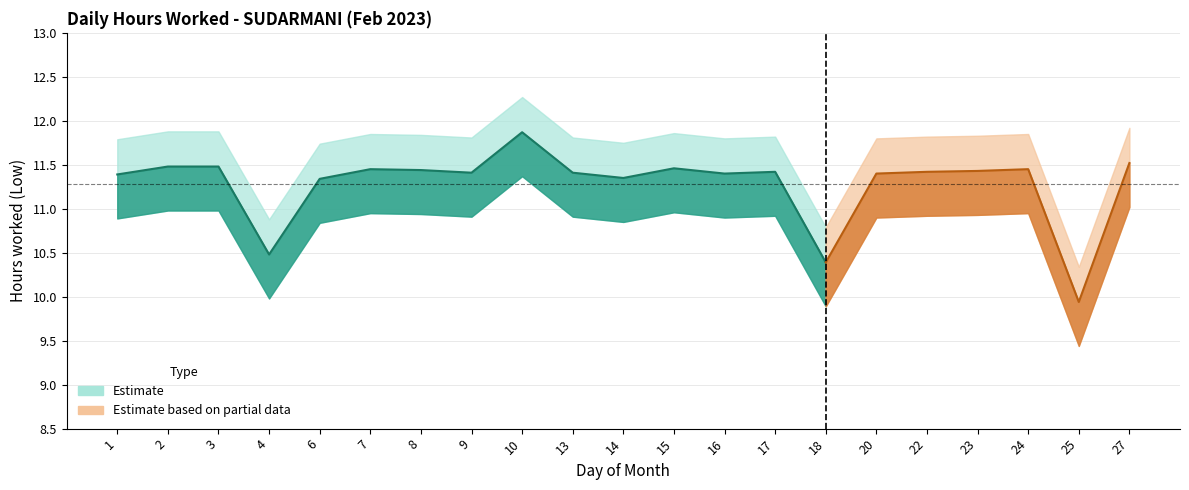

How many categories are shown in the chart?

21